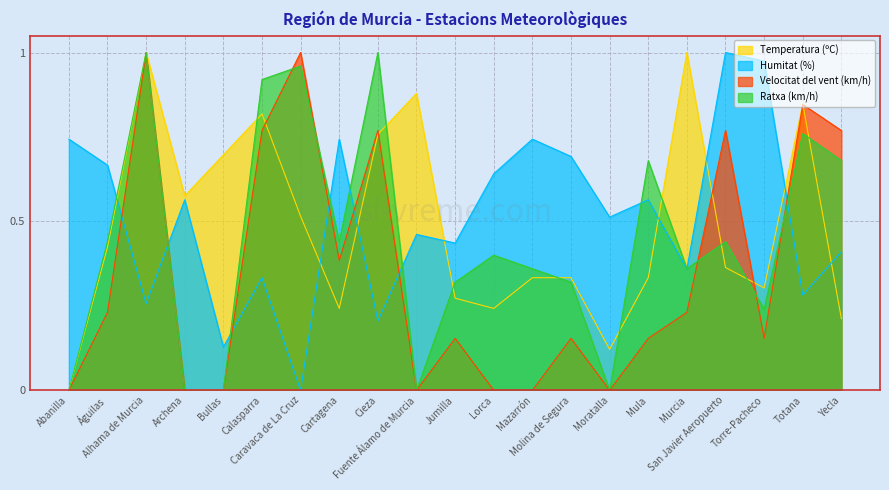

How many lines are shown in the chart?

4